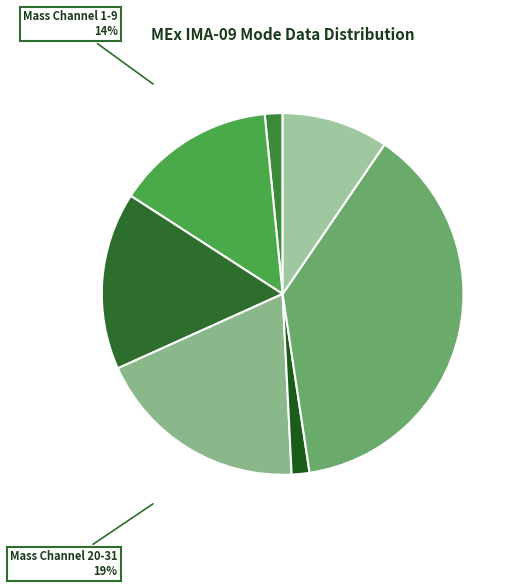

What is the largest slice in the pie chart?

Operational Index